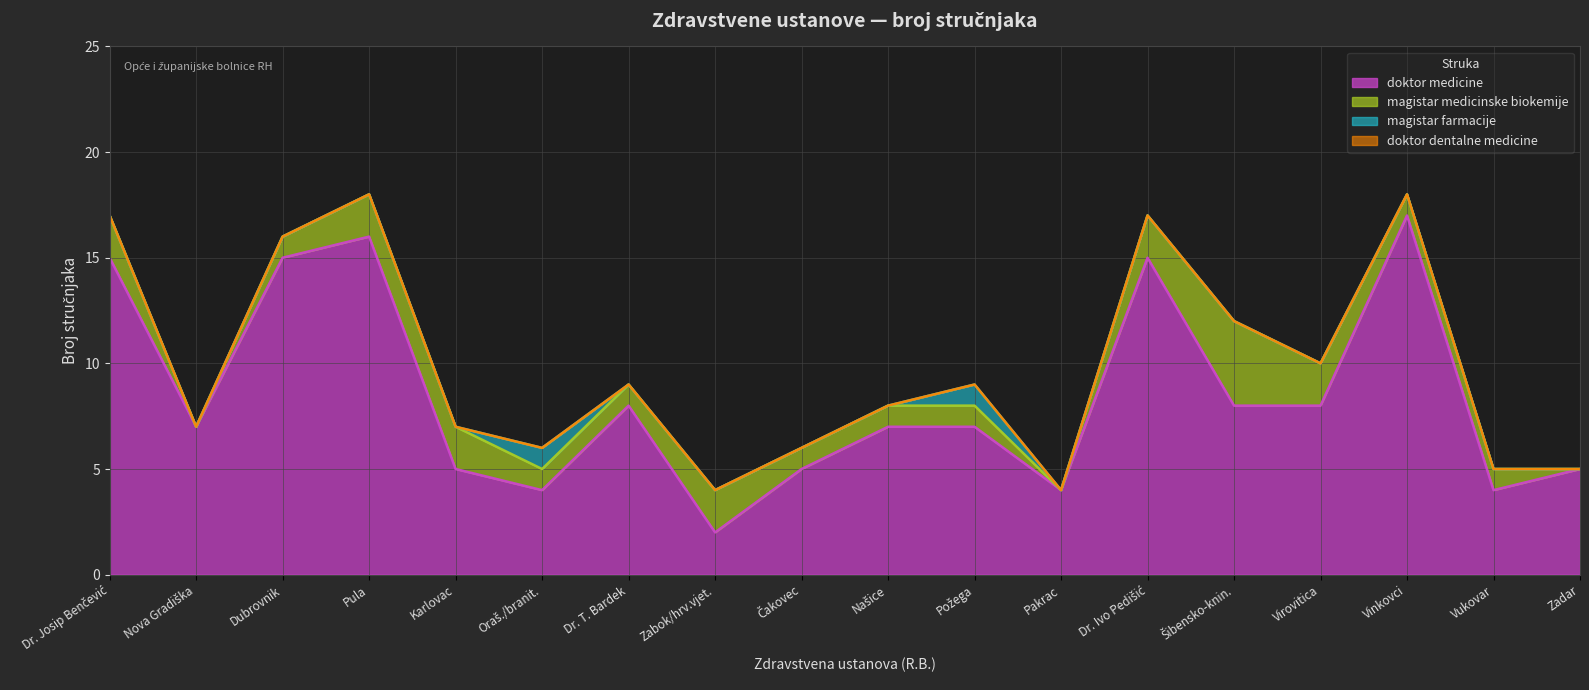

What is the difference between the maximum and second lowest values in the magistar farmacije series?

1